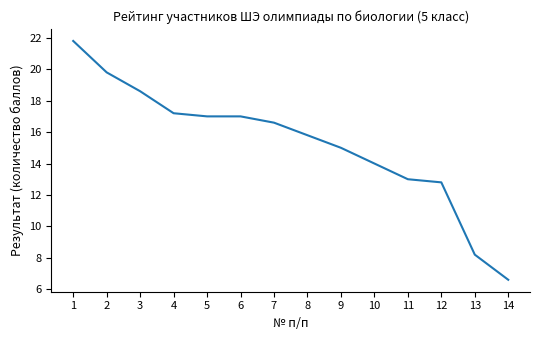

Is this an area chart (filled region under the line)?

No